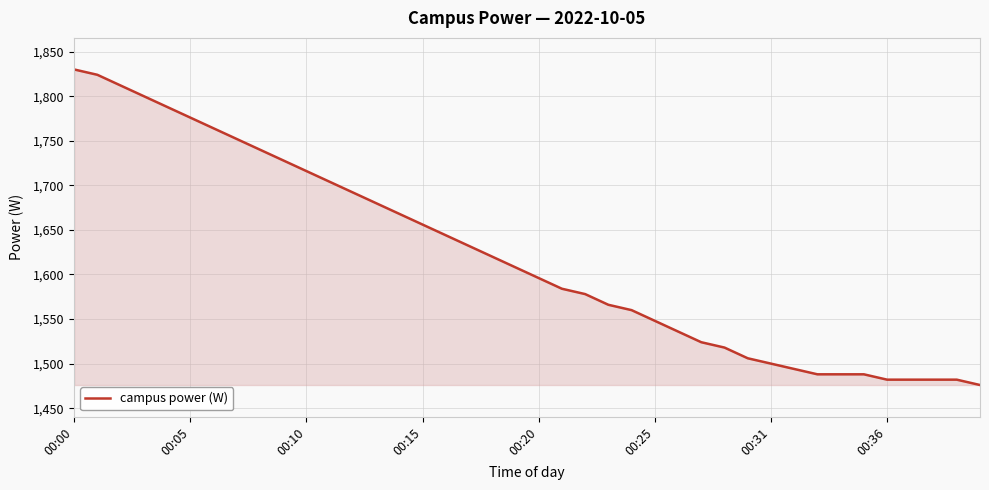

How many categories are shown in the chart?

40